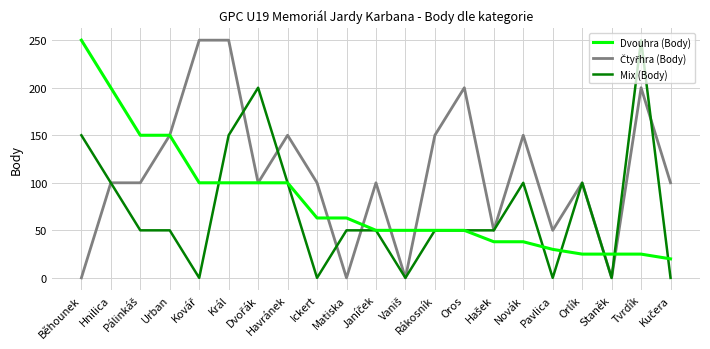

At which label does Mix (Body) first exceed 50?

Běhounek